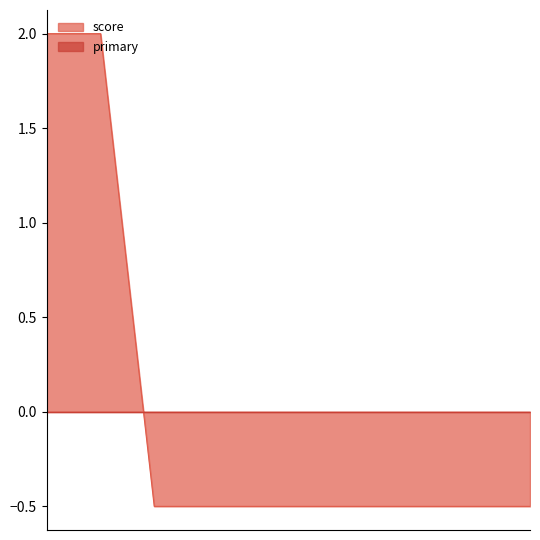

Does the chart display data point markers on the line(s)?

No